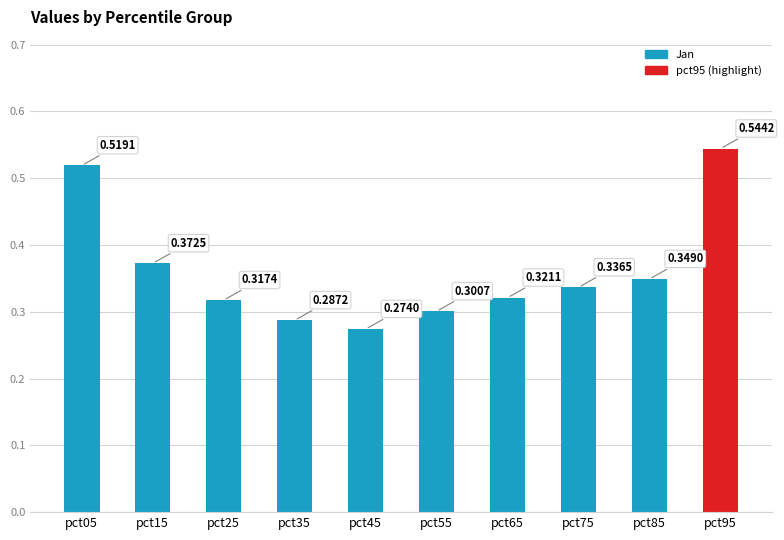

List the labels in order of value, largest first.

pct95, pct05, pct15, pct85, pct75, pct65, pct25, pct55, pct35, pct45